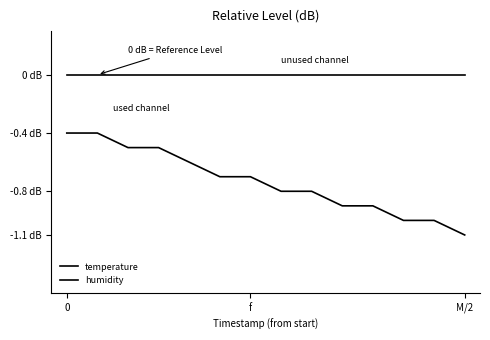

True or false: temperature has more than 2 interior local peaks.

False